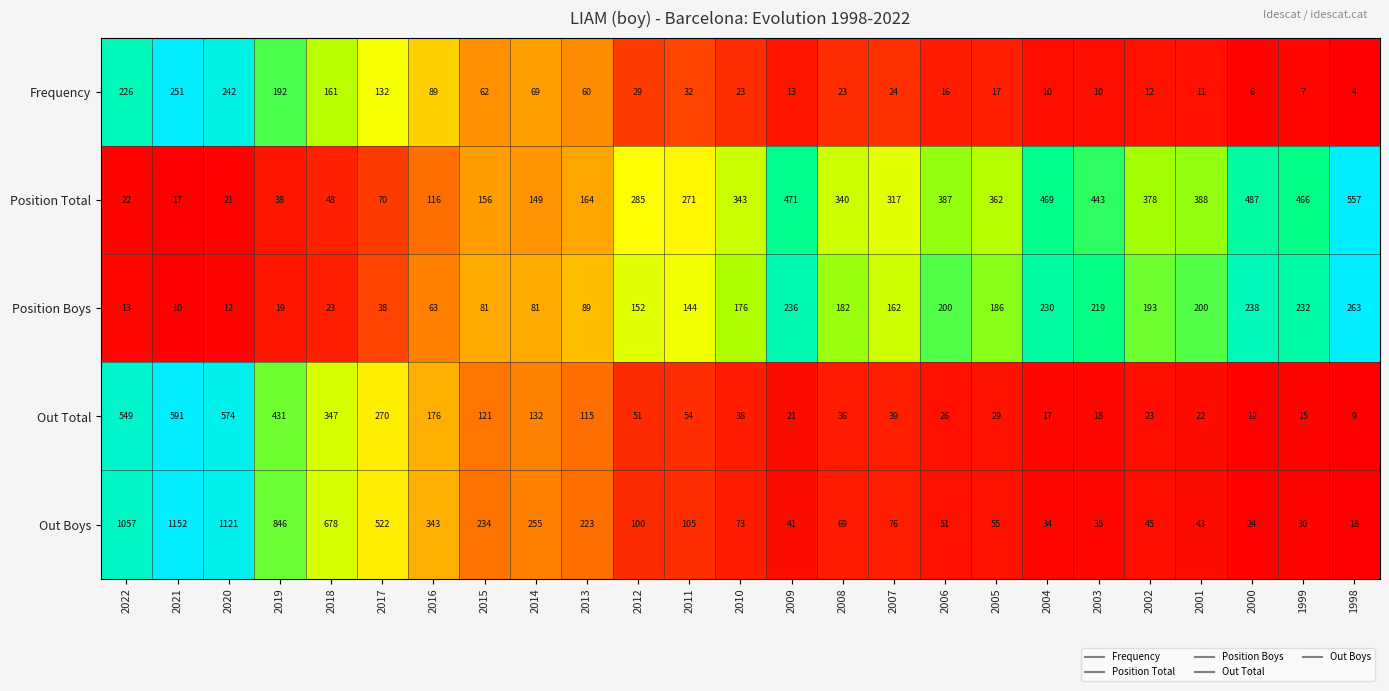

Where is Frequency nearest to the value 127?

2017